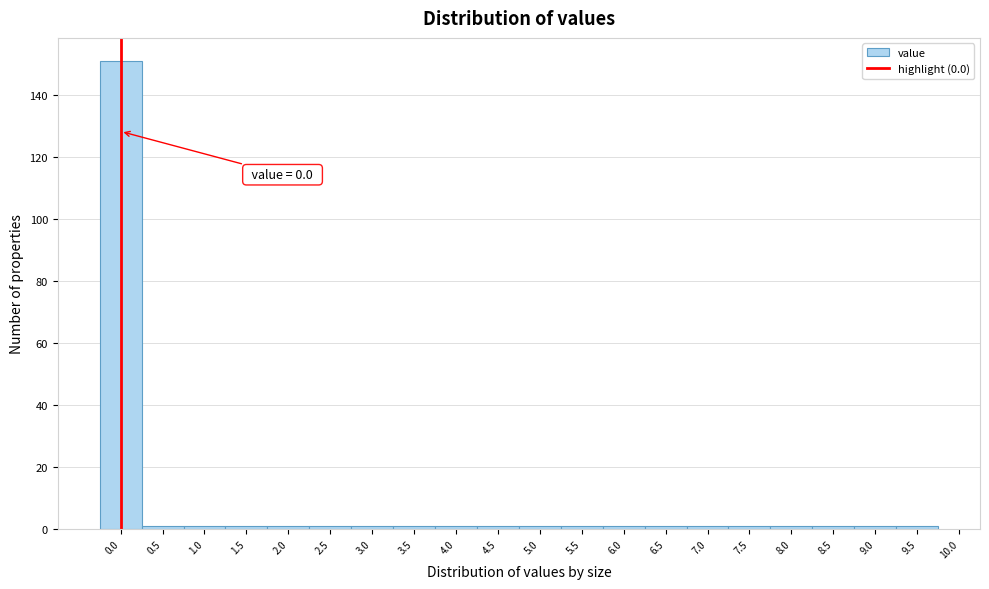

Over which range of the x-axis is the bar tallest?

-0.25 to 0.25